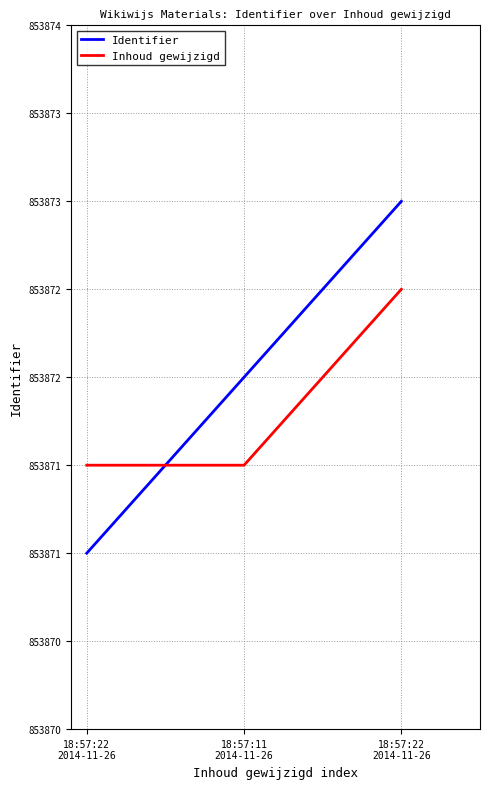

True or false: Inhoud gewijzigd has a value of 1411497.7 at 18:57:22
2014-11-26.

False